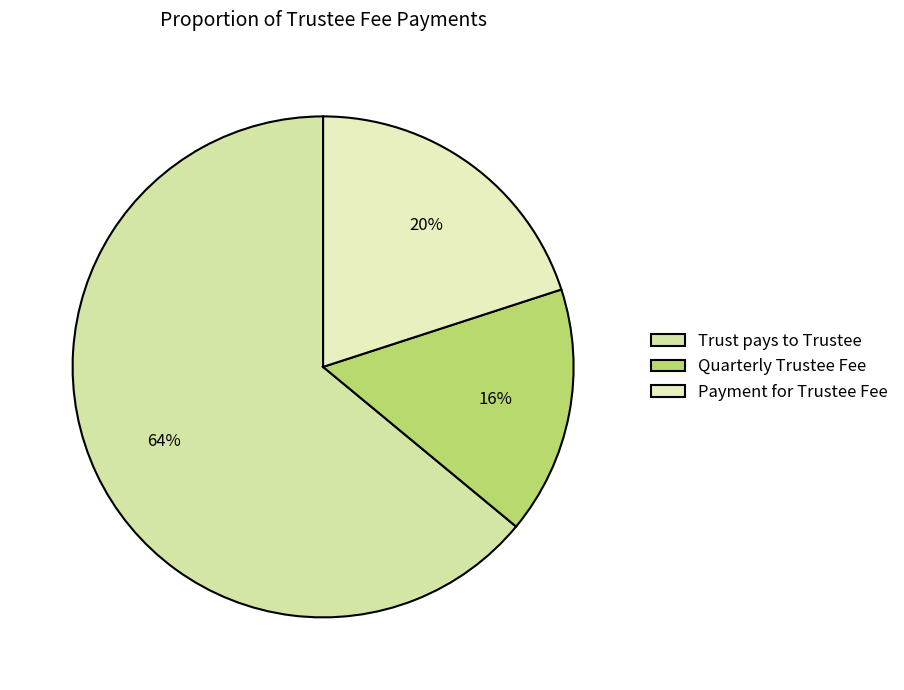

To the nearest percent, what is the average slice percentage?

33%